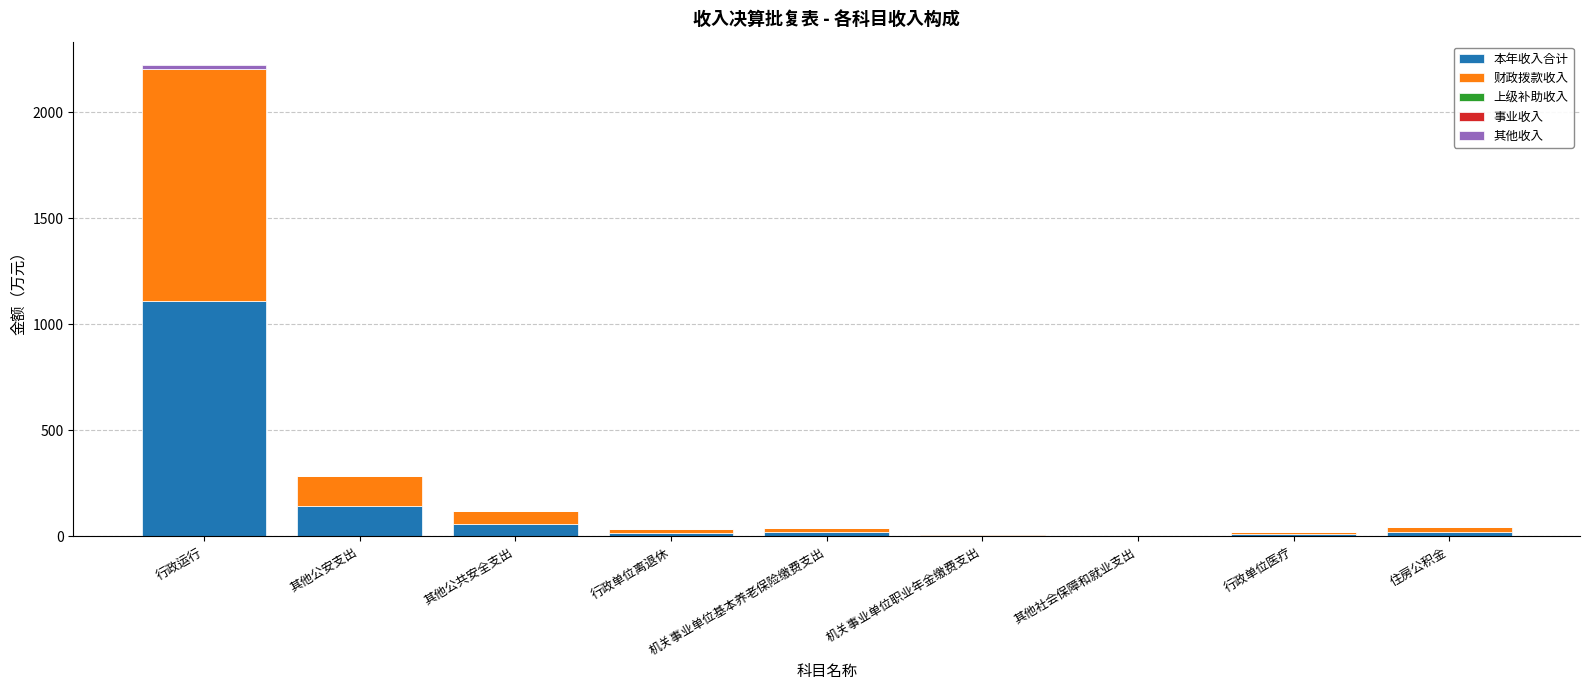

At which category is the sum across all series the highest?

行政运行